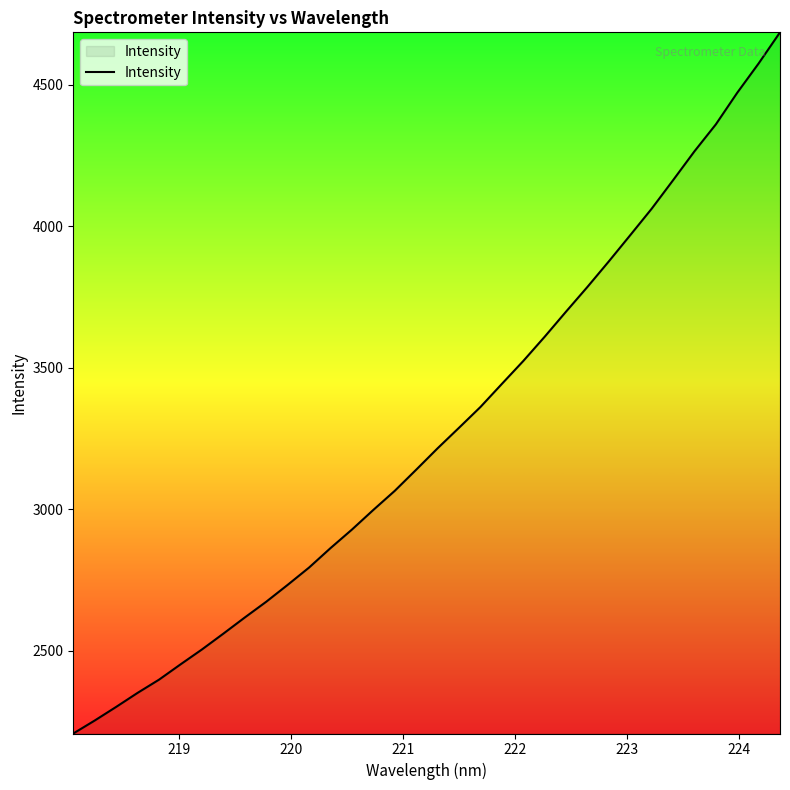

What is the minimum value shown in the chart?

2207.6